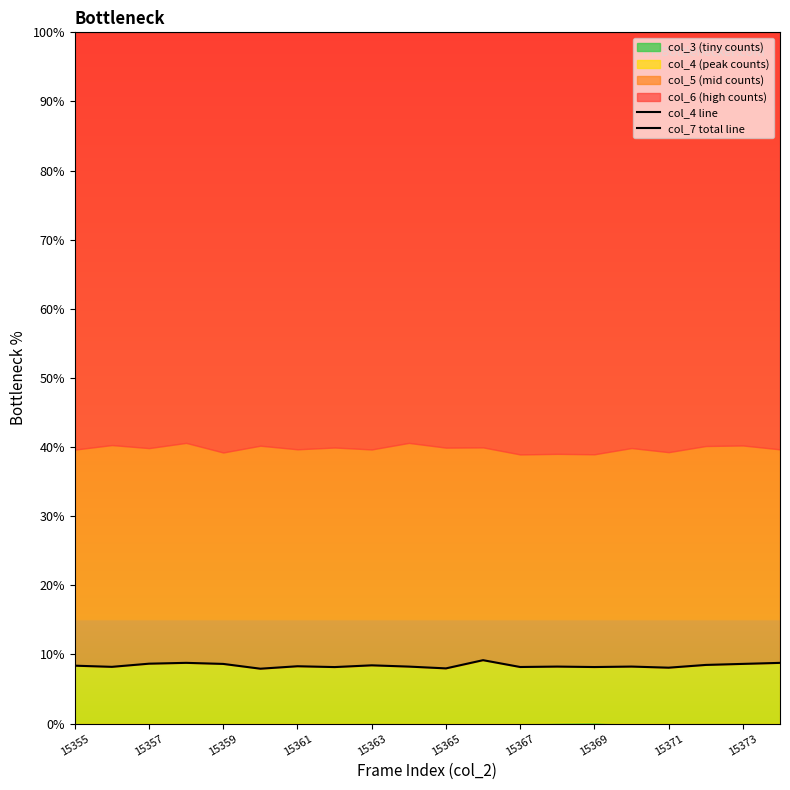

Between 12 and 17, which series saw the biggest shift?

col_4 line